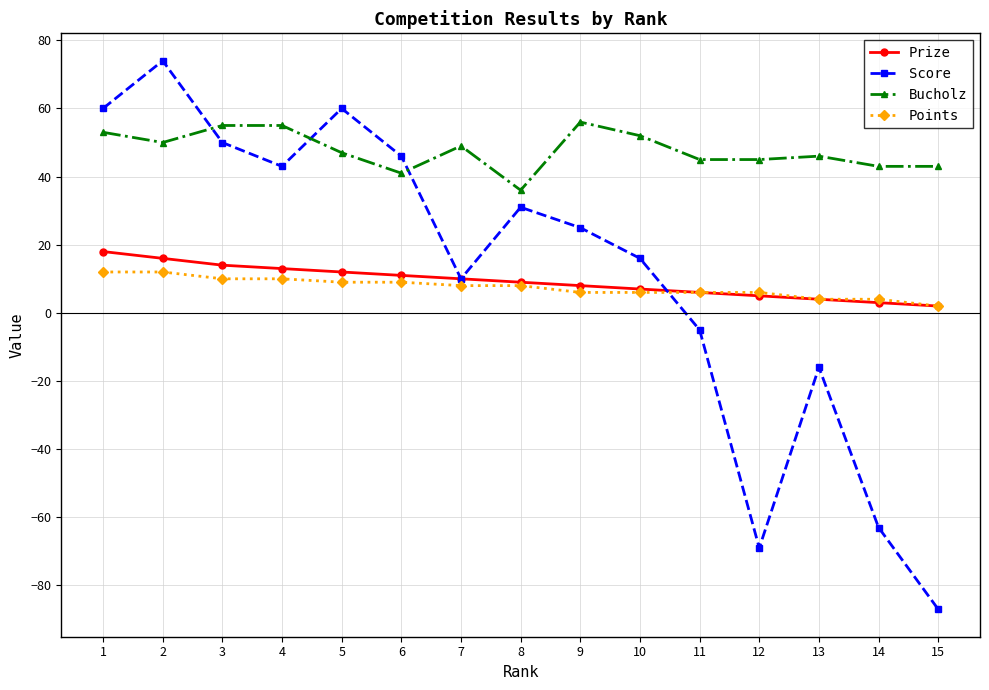

At which label does Bucholz reach its minimum?

8